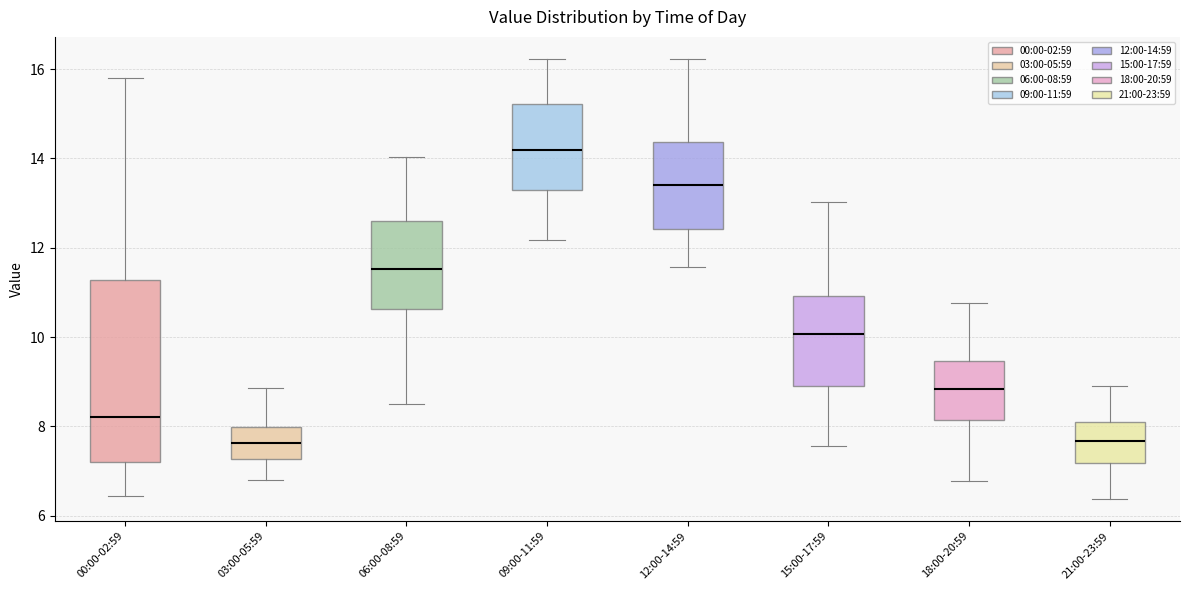

Where is the lower edge of the box for 03:00-05:59 on the y-axis? The values are not printed on the chart, so give them approximately, as read against the axis.

7.2